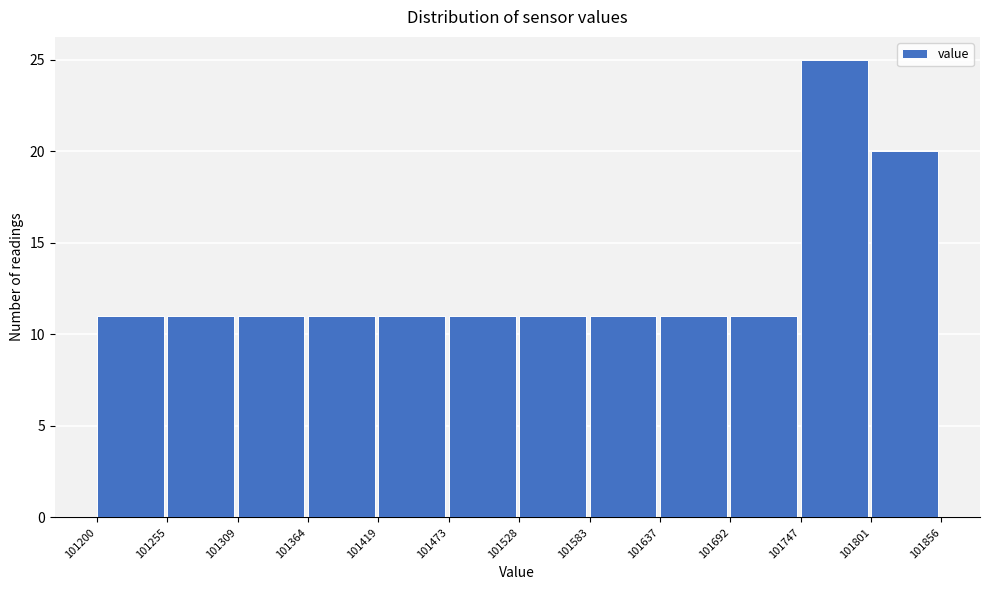

Which range on the x-axis has the tallest bar?

101747 to 101801